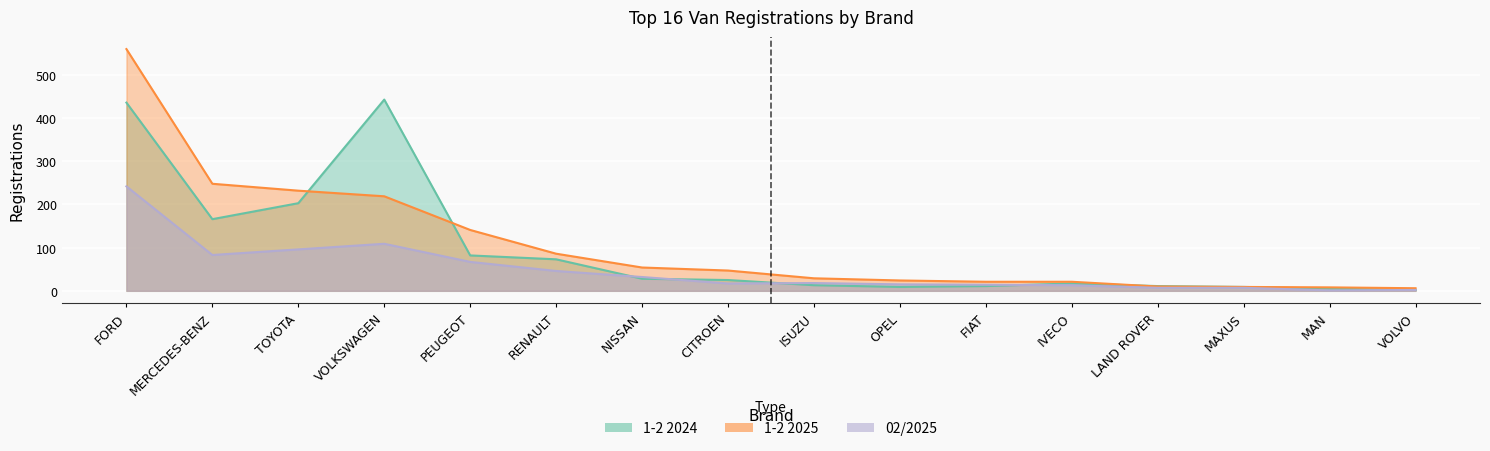

Is the value of 1-2 2025 at PEUGEOT greater than the value of 02/2025 at RENAULT?

Yes